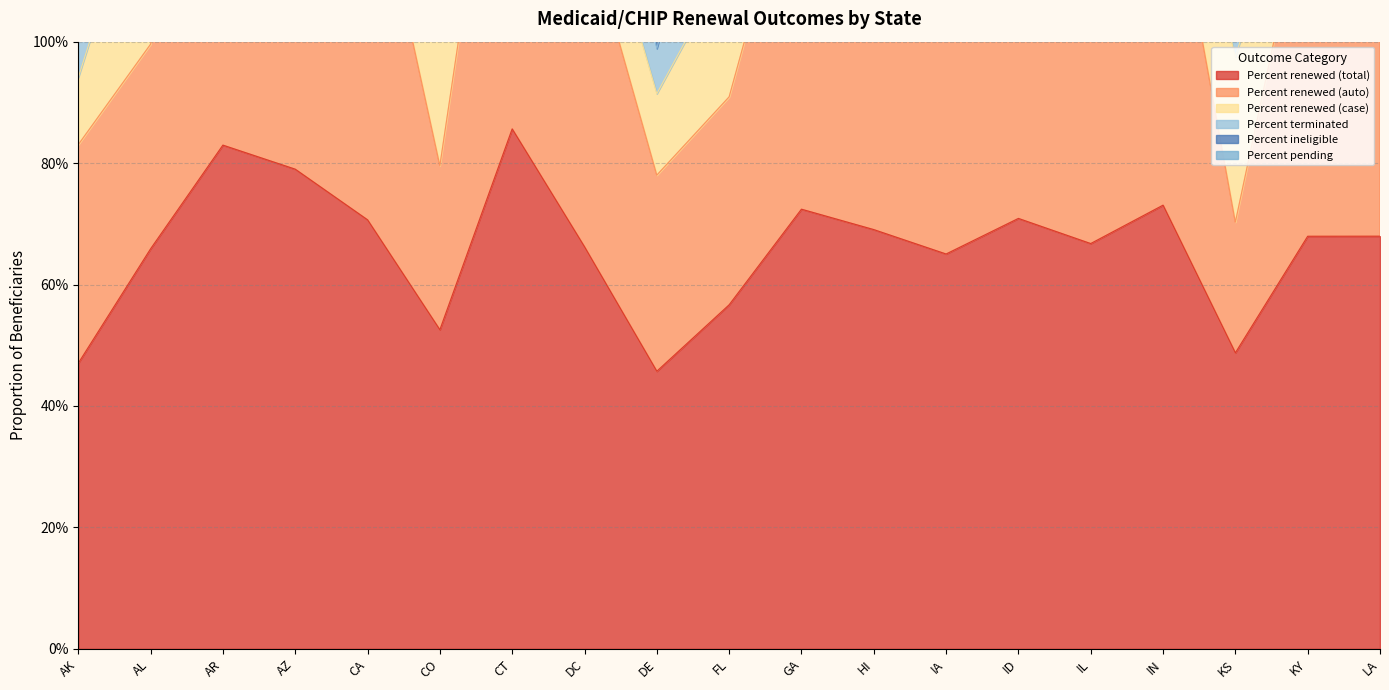

The Percent ineligible series shows 0.1 at CO. True or false?

False